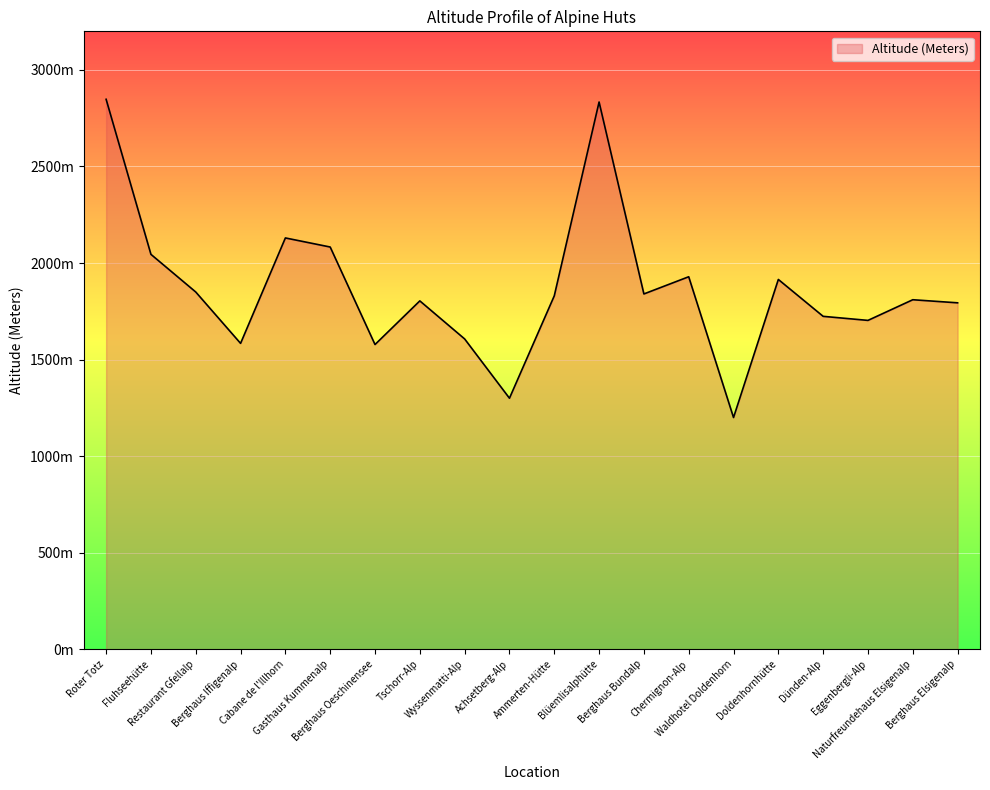

What is the minimum value shown in the chart?

1200